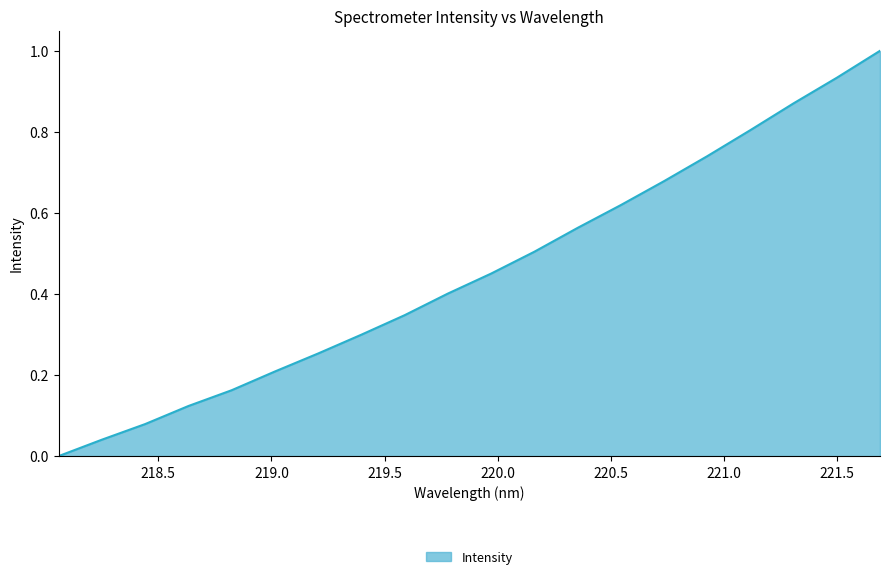

Count the number of data series in this chart.

1